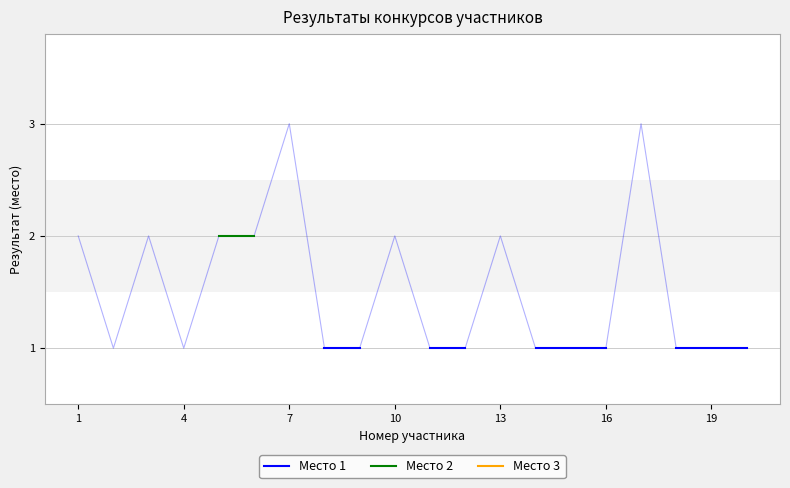

Rank the series at 13 from lowest to highest value.

Место 1, Место 2, Место 3